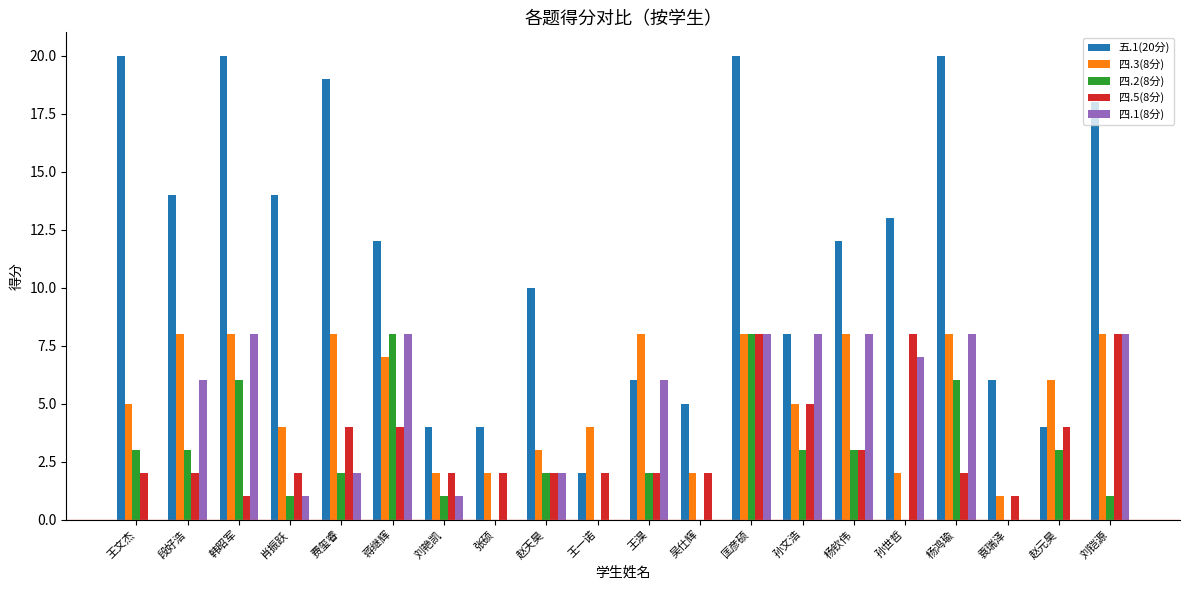

The value of 五.1(20分) at 王文杰 is 20. True or false?

True